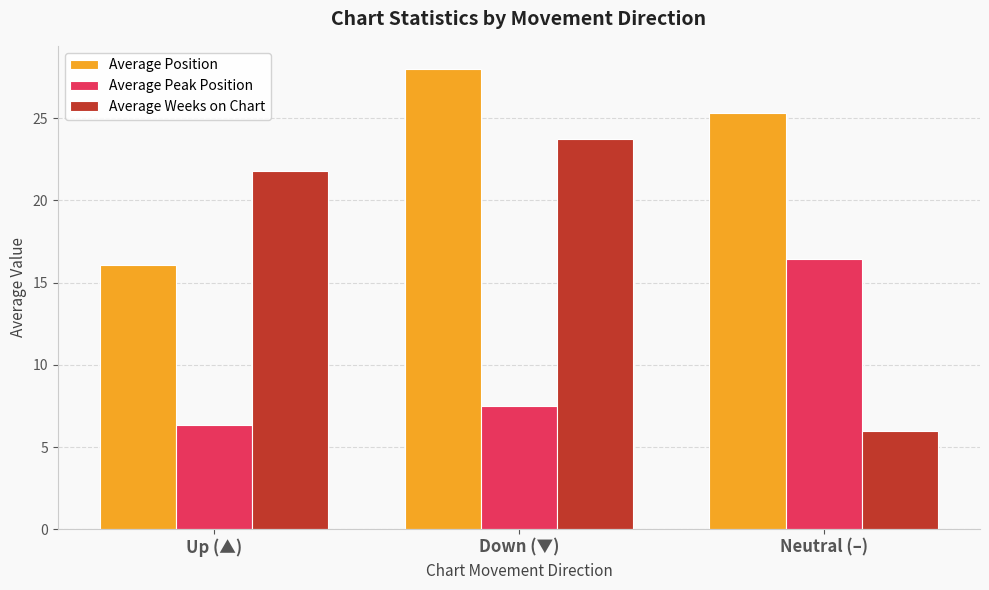

What position from the right is Down (▼)?

2